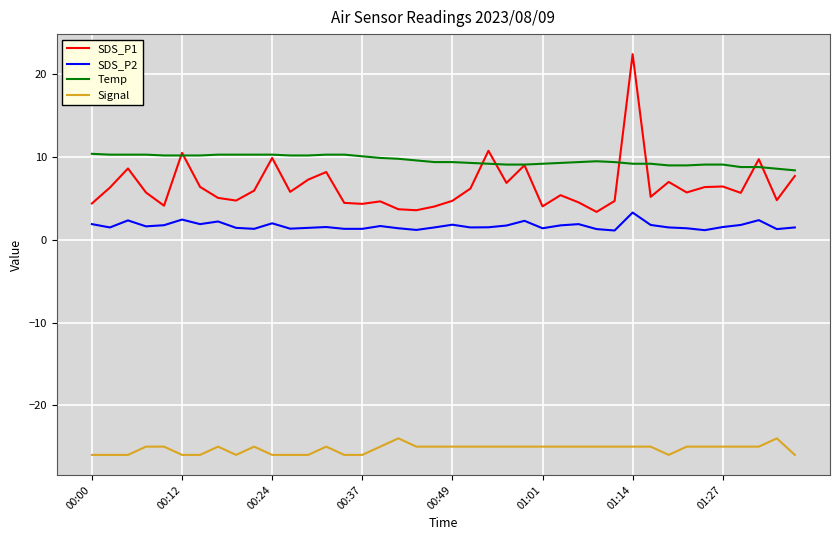

What is the difference between the maximum and second lowest values in the SDS_P1 series?

18.9